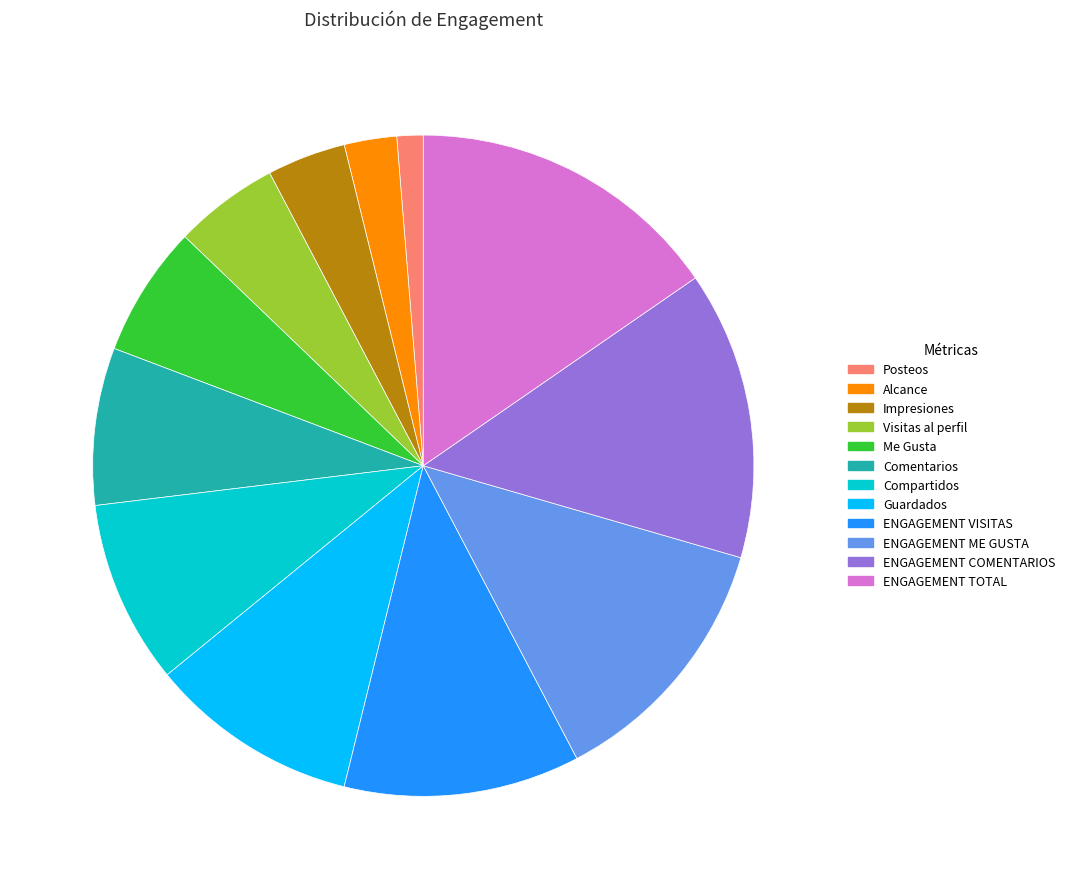

What is the largest slice in the pie chart?

ENGAGEMENT TOTAL